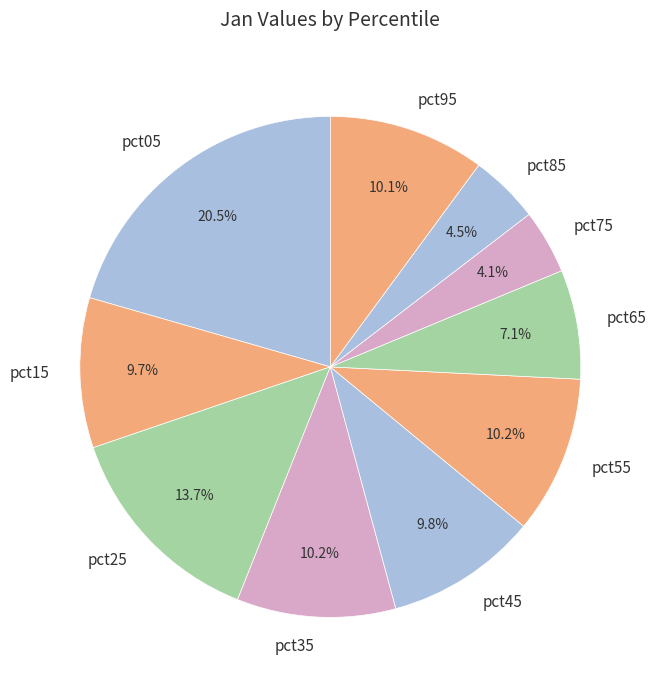

To the nearest percent, what percentage of the pie is pct75?

4%